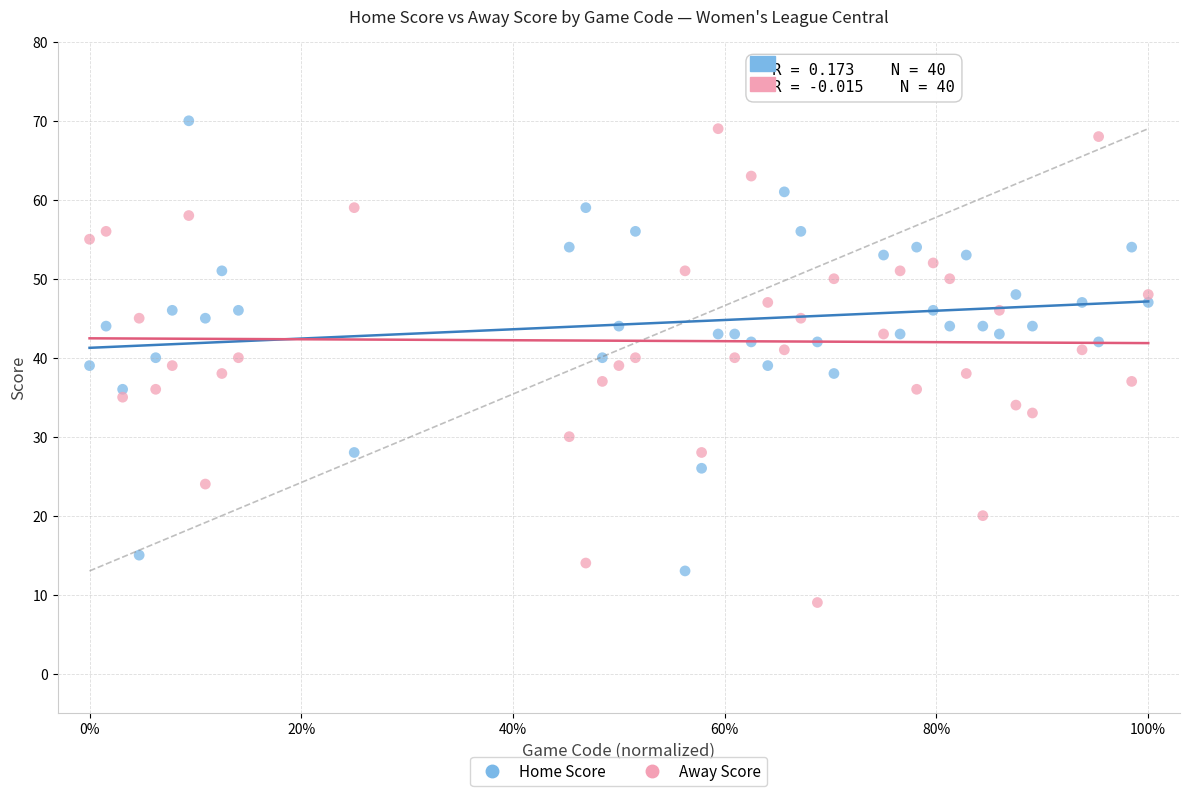

Which series contains the lowest Y value?

Away Score